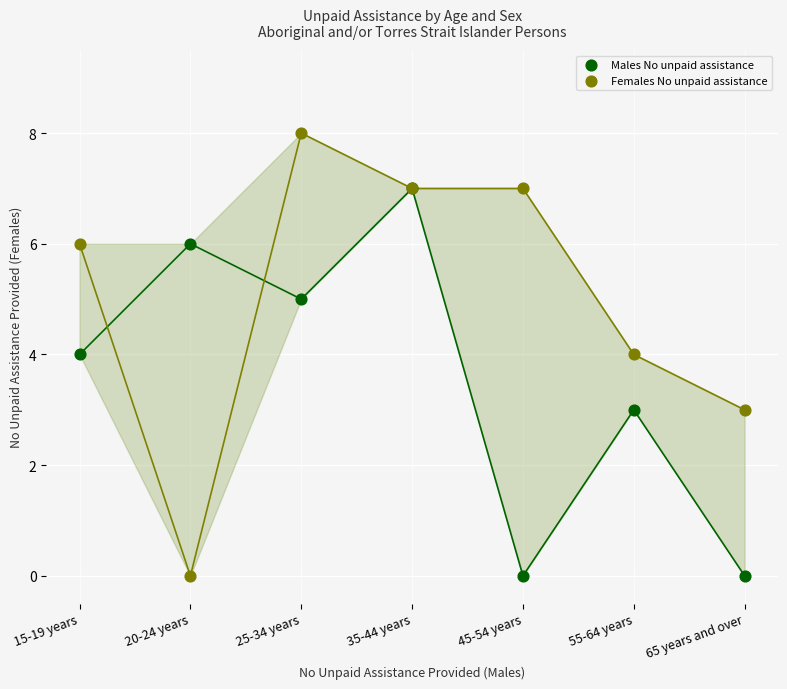

Which series has the widest spread of Y values?

Females No unpaid assistance